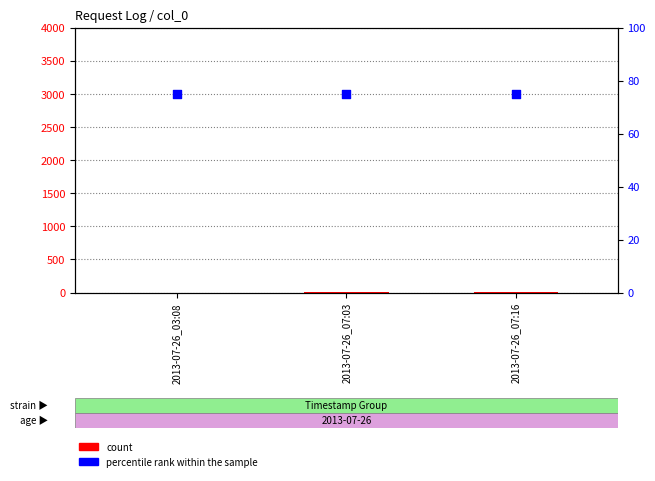

Is the value of percentile rank within the sample at 2013-07-26_07:16 greater than the value of count at 2013-07-26_07:03?

Yes